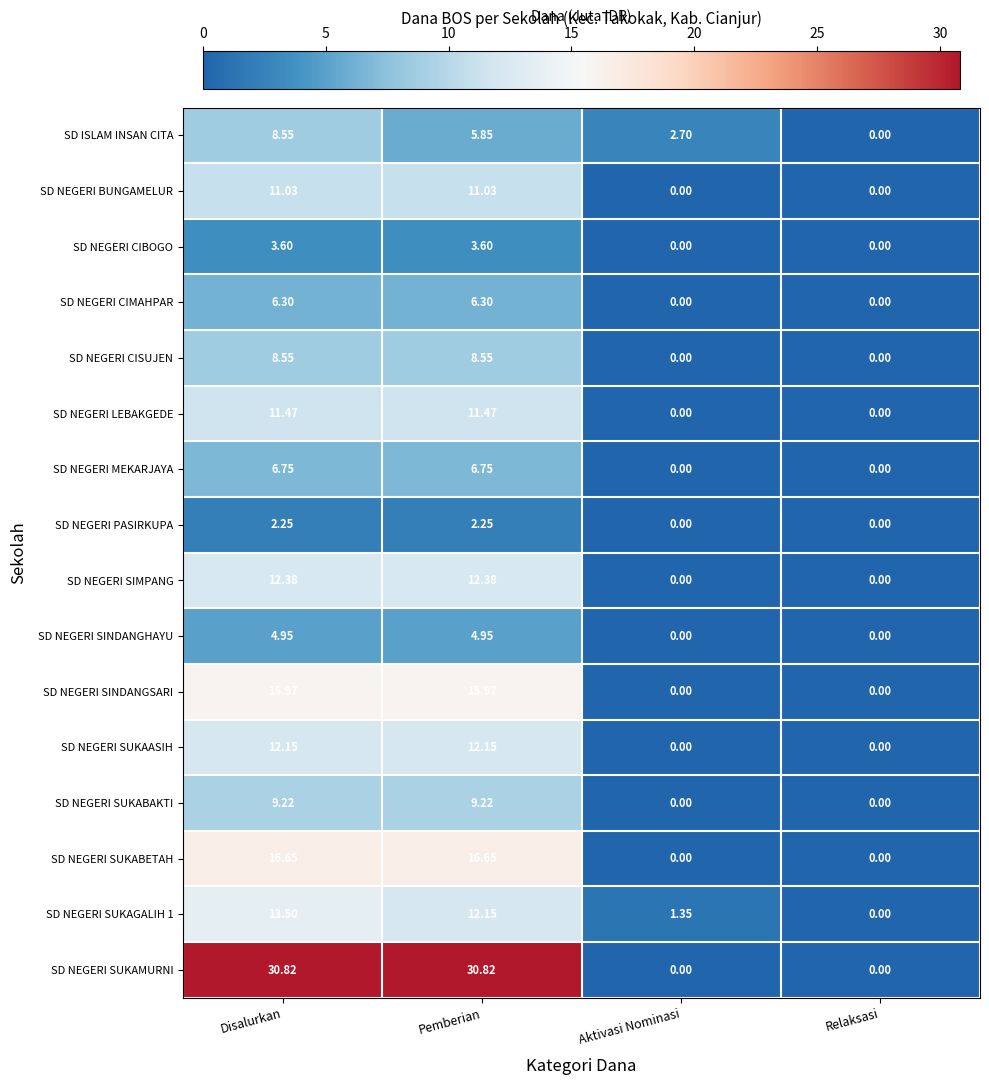

Between Disalurkan and Relaksasi, which series saw the biggest shift?

SD NEGERI SUKAMURNI